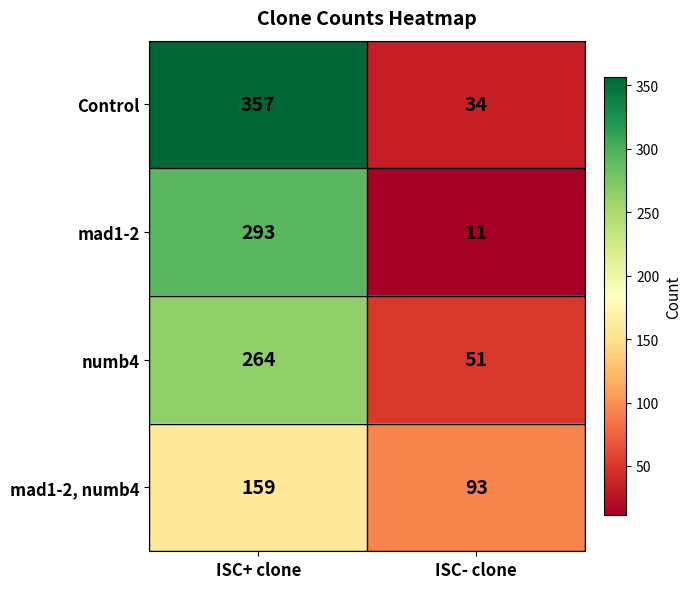

What is the difference between the mad1-2 values at ISC- clone and ISC+ clone?

282